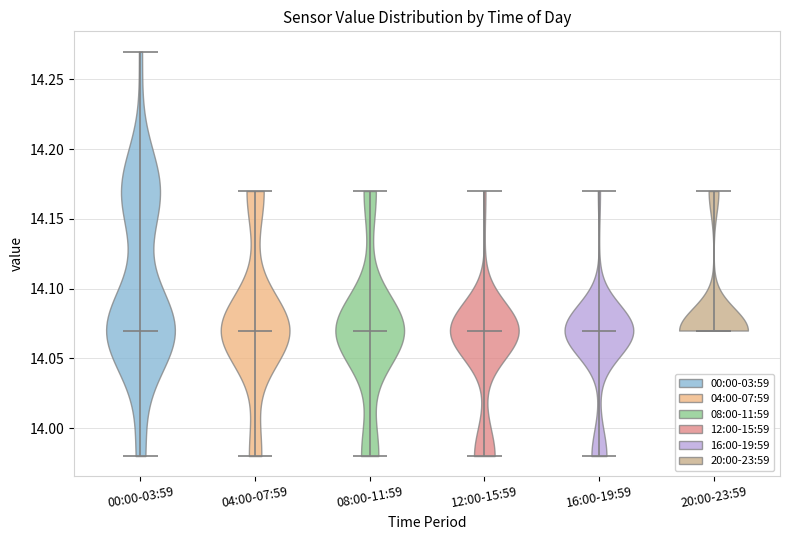

Reading left to right, read every violin against the y-axis: where its median line is, and the lowest and highest points it reaches. The values are not printed on the chart, so give them approximately, as read against the axis.

00:00-03:59: median line 14.07, lowest point 13.98, highest point 14.27
04:00-07:59: median line 14.07, lowest point 13.98, highest point 14.17
08:00-11:59: median line 14.07, lowest point 13.98, highest point 14.17
12:00-15:59: median line 14.07, lowest point 13.98, highest point 14.17
16:00-19:59: median line 14.07, lowest point 13.98, highest point 14.17
20:00-23:59: median line 14.07, lowest point 14.07, highest point 14.17